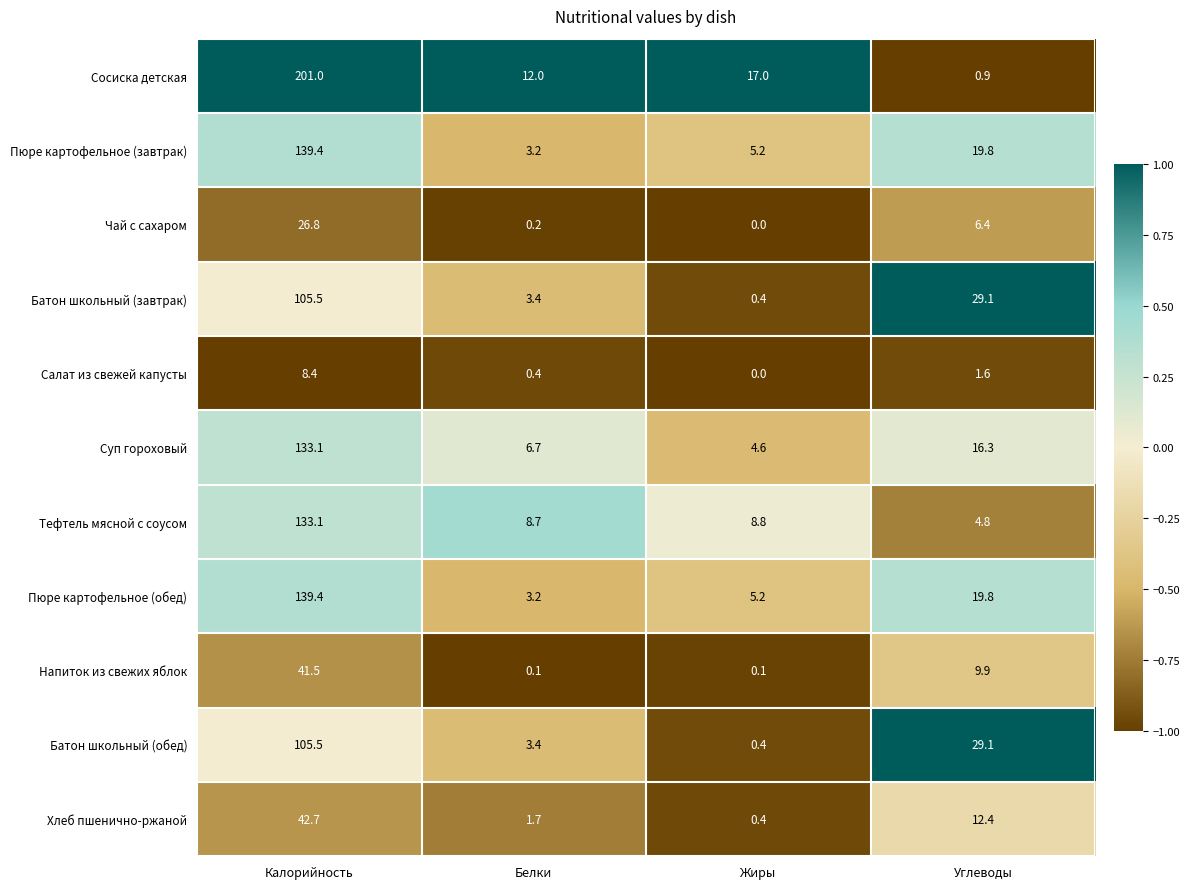

List the labels in order of Батон школьный (обед) value, smallest first.

Жиры, Белки, Углеводы, Калорийность